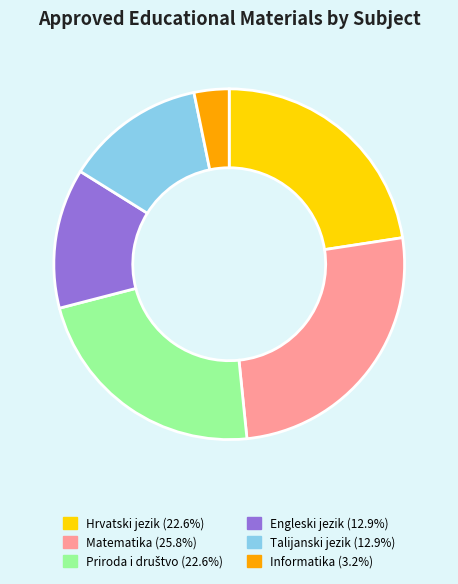

Do Matematika (25.8%) and Talijanski jezik (12.9%) together represent more than half of the pie?

No